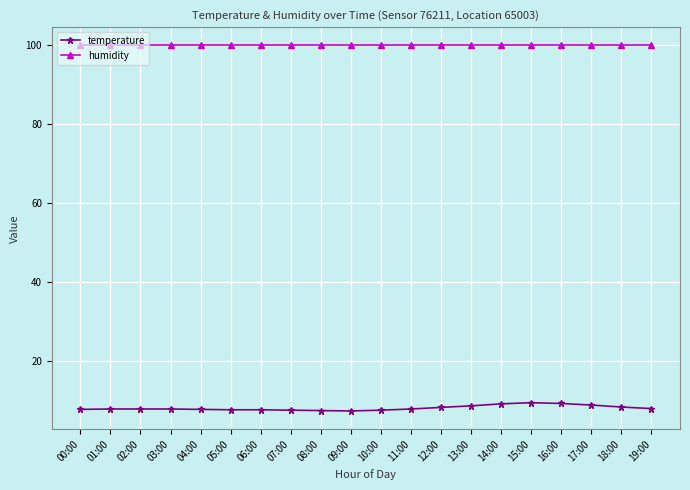

Which series has the largest total across all categories?

humidity